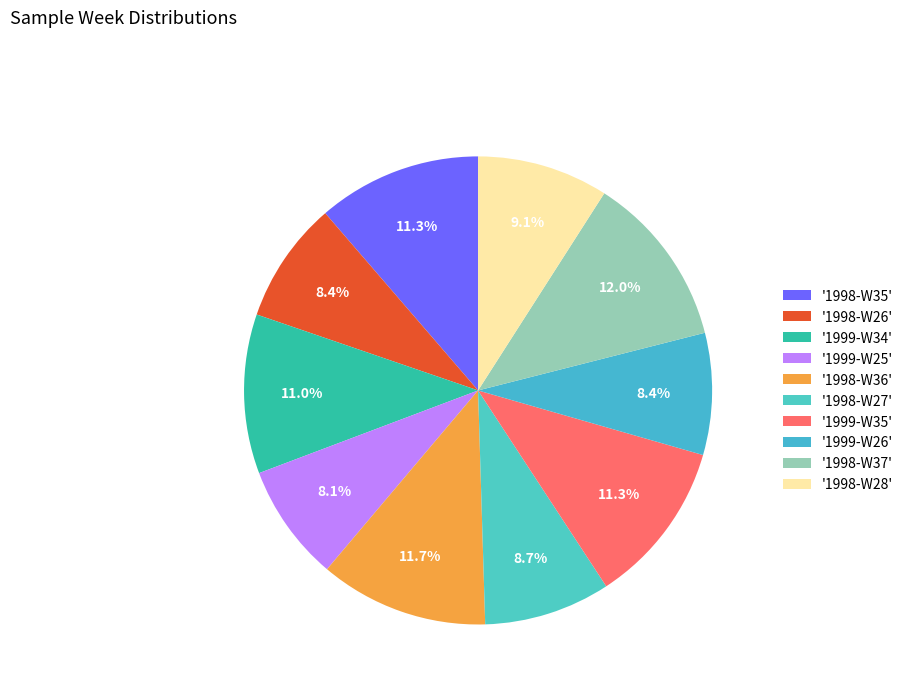

How many segments does this pie chart have?

10